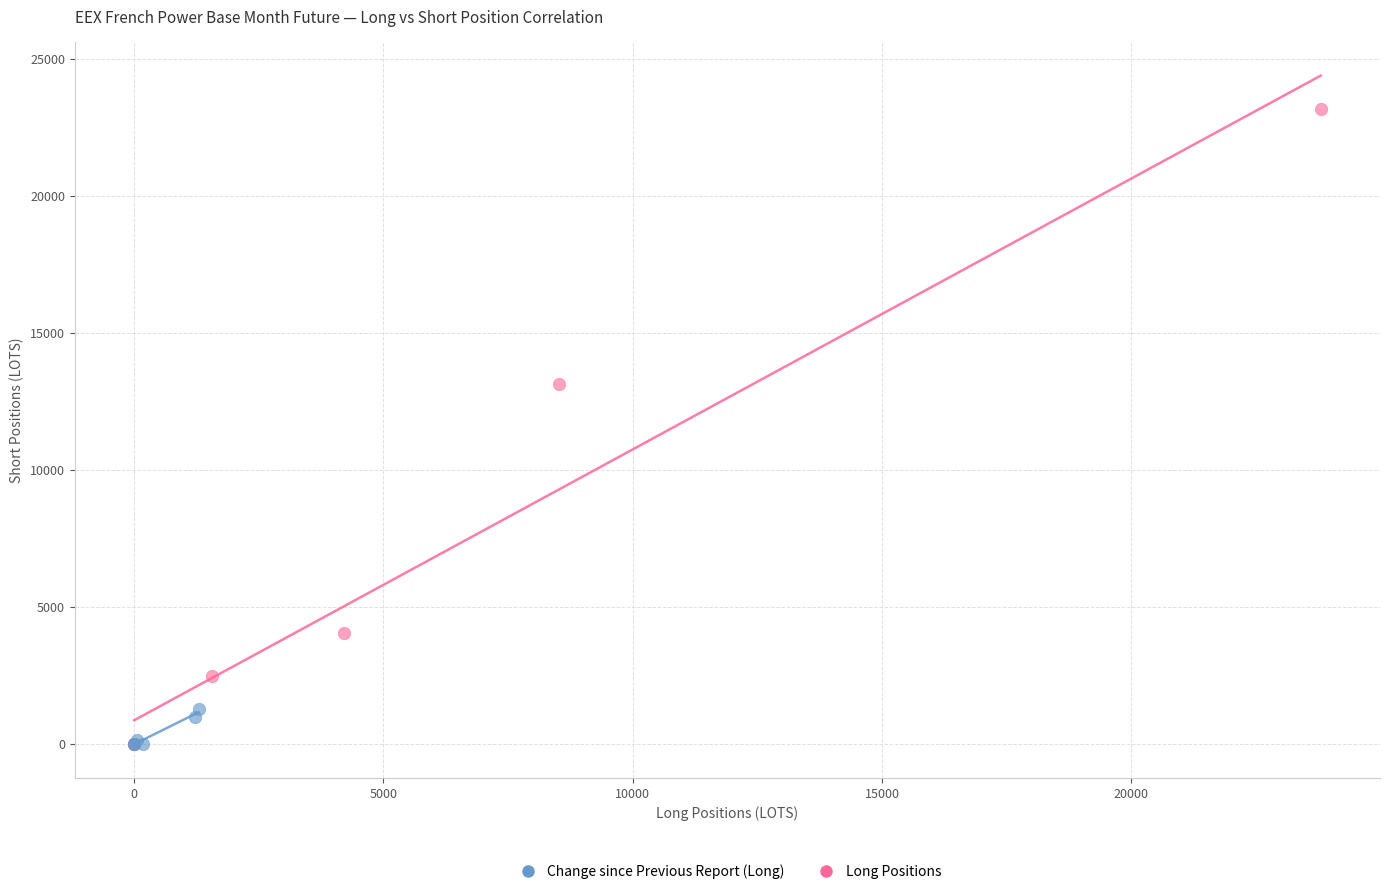

Which series has the widest spread of Y values?

Long Positions